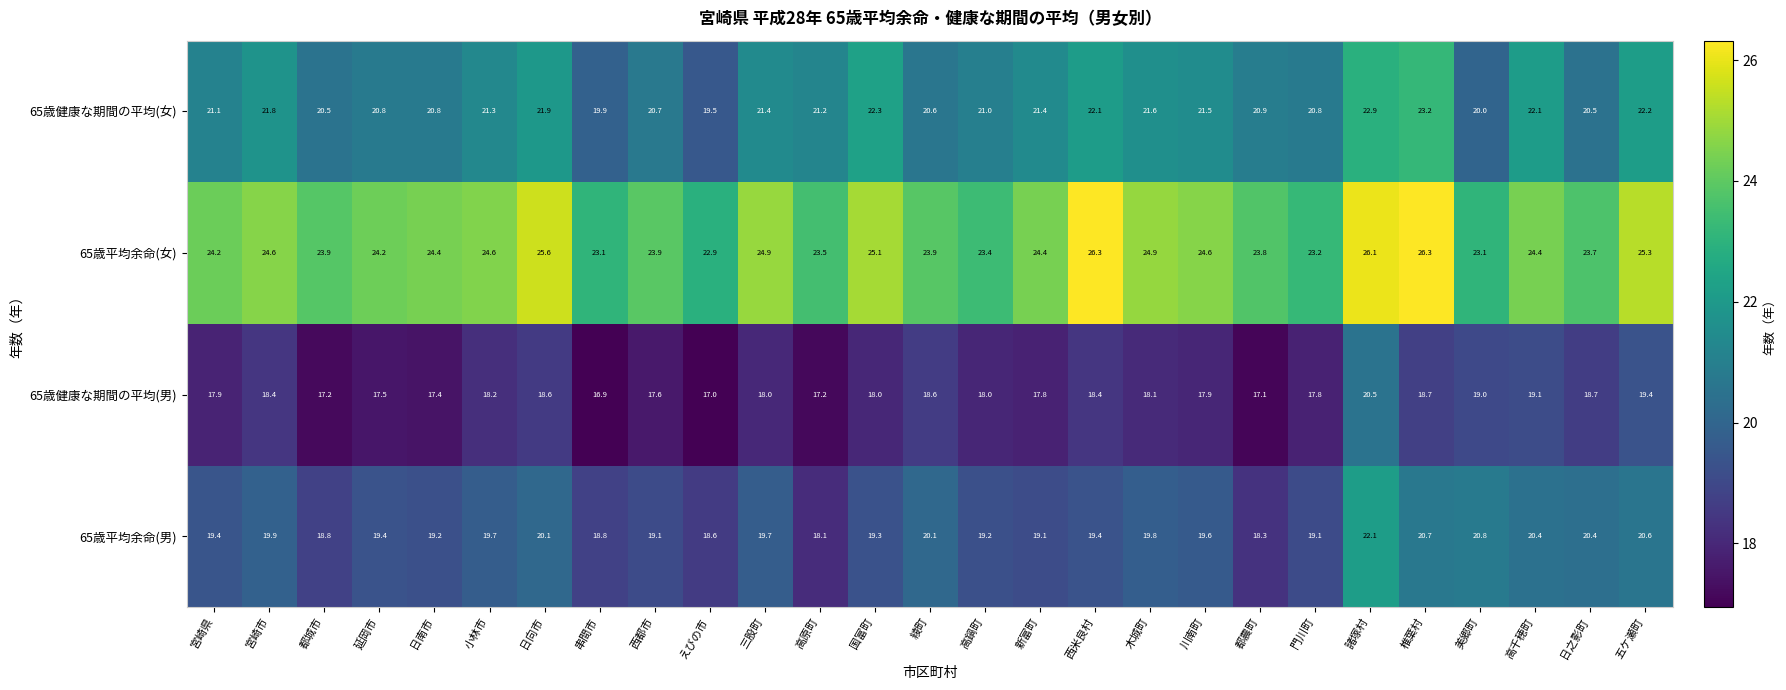

Count the number of data series in this chart.

4